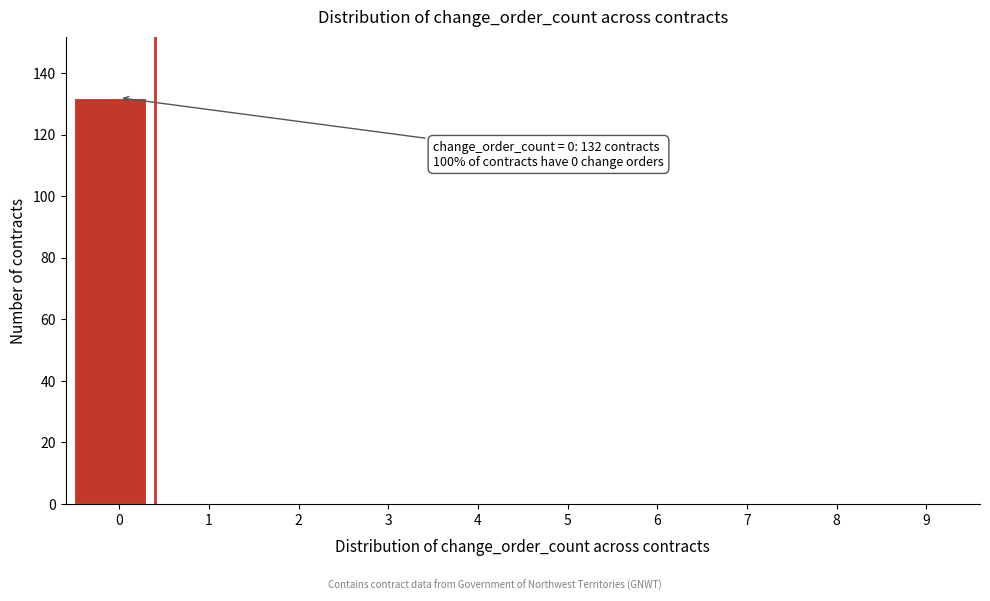

Reading left to right, list all the values displayed in this chart.

0=132	1=0	2=0	3=0	4=0	5=0	6=0	7=0	8=0	9=0